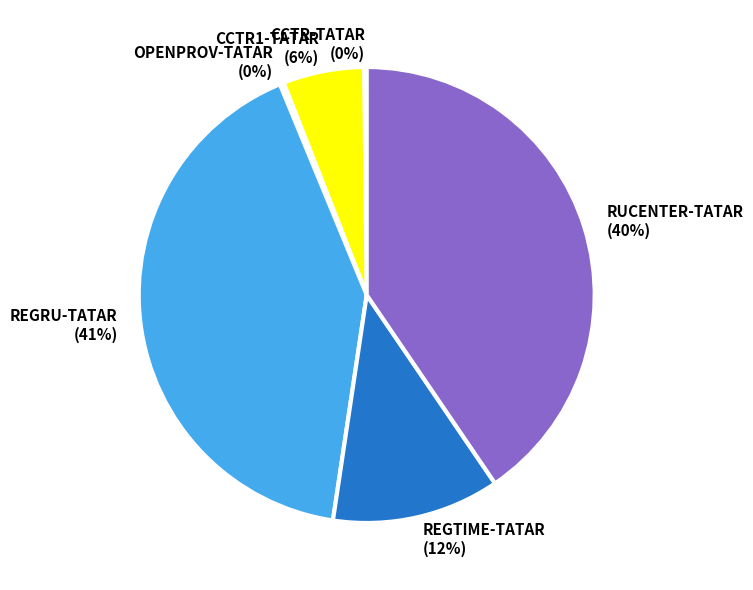

Is there a majority slice in this chart?

No